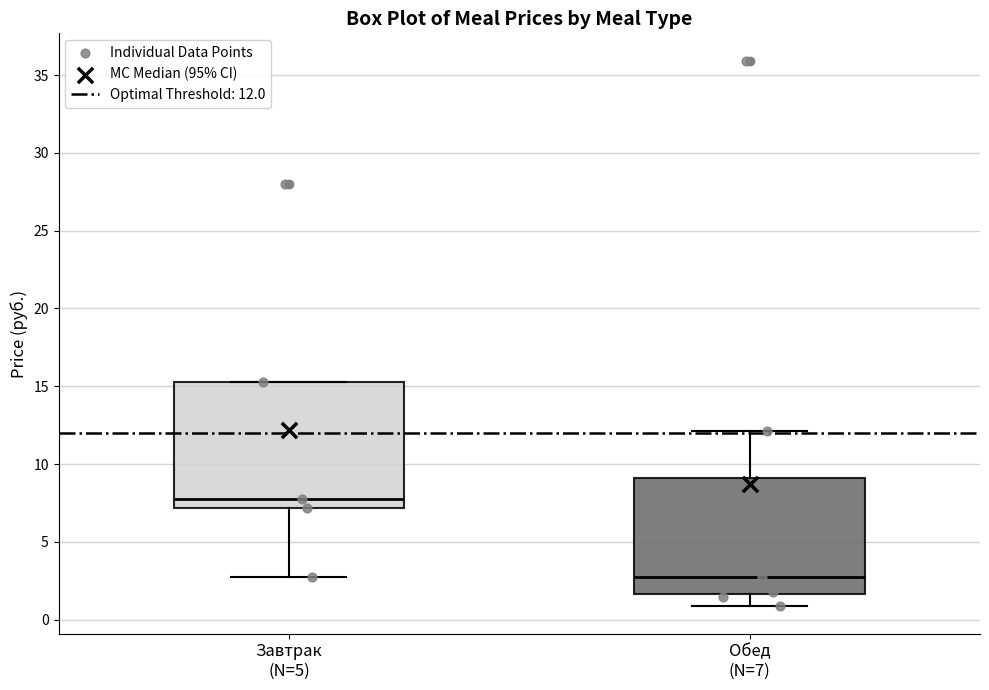

Reading left to right, transcribe this box plot: for each box, give where its median line is, the range the box spans, and where its two whiskers end, as read against the y-axis. The values are not printed on the chart, so give them approximately, as read against the axis.

Завтрак (N=5): median 8.0, box 7.0 to 15.5, whiskers 3.0 to 15.5
Обед (N=7): median 3.0, box 1.5 to 9.0, whiskers 1.0 to 12.0